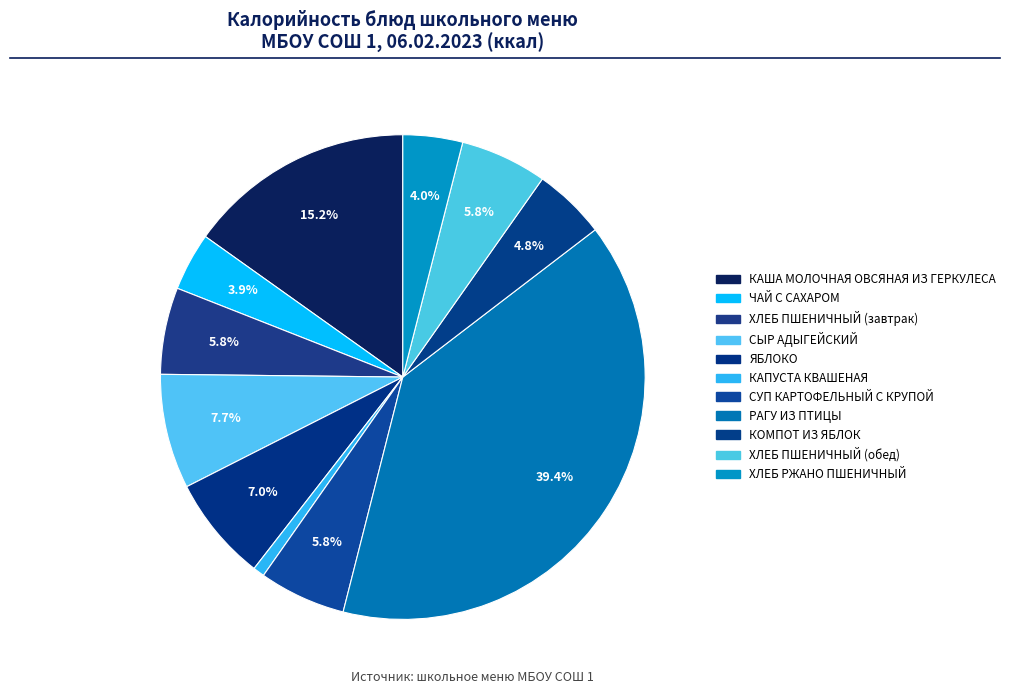

How many segments does this pie chart have?

11